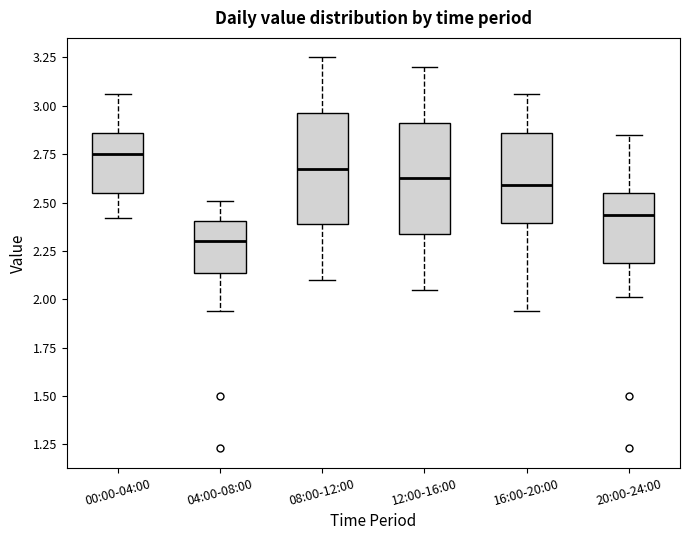

Which box's median line is the lowest?

04:00-08:00